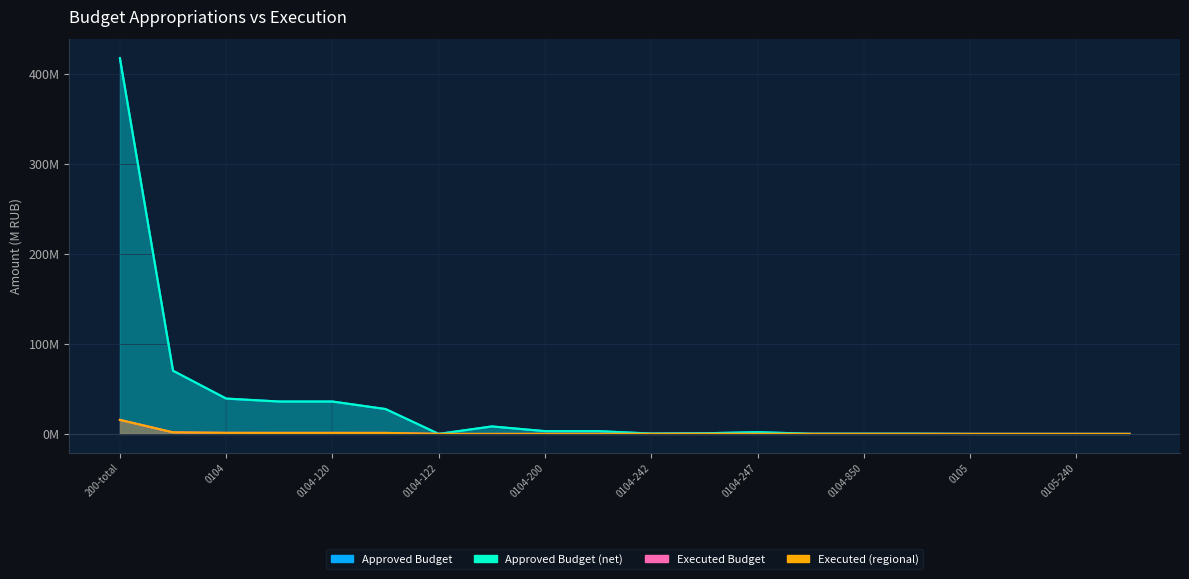

Is the value of Executed (regional) at 0105 greater than the value of Approved Budget at 0104-247?

No